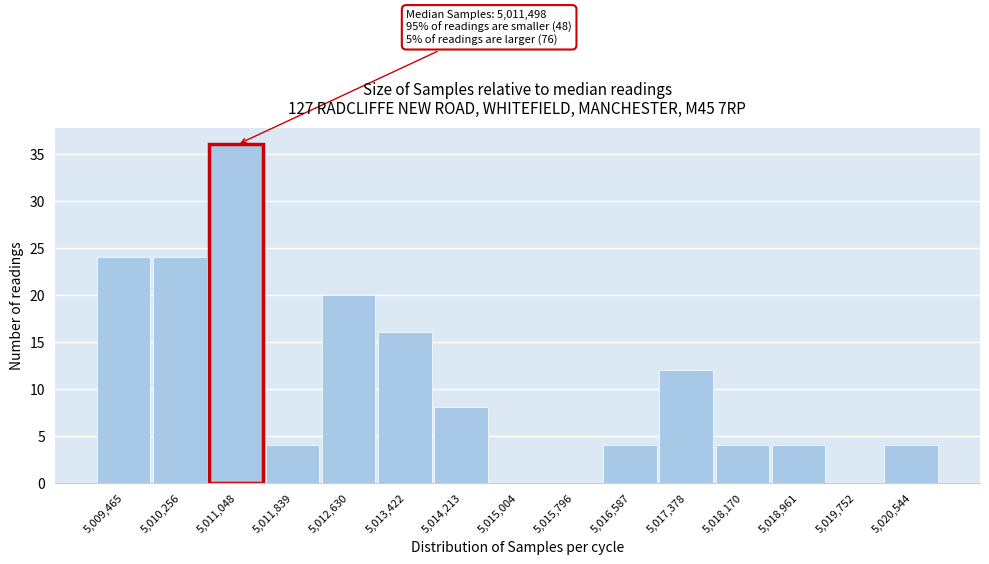

Reading left to right, transcribe all the data shown in this chart.

5,009,465=24	5,010,256=24	5,011,048=36	5,011,839=4	5,012,630=20	5,013,422=16	5,014,213=8	5,015,004=0	5,015,796=0	5,016,587=4	5,017,378=12	5,018,170=4	5,018,961=4	5,019,752=0	5,020,544=4